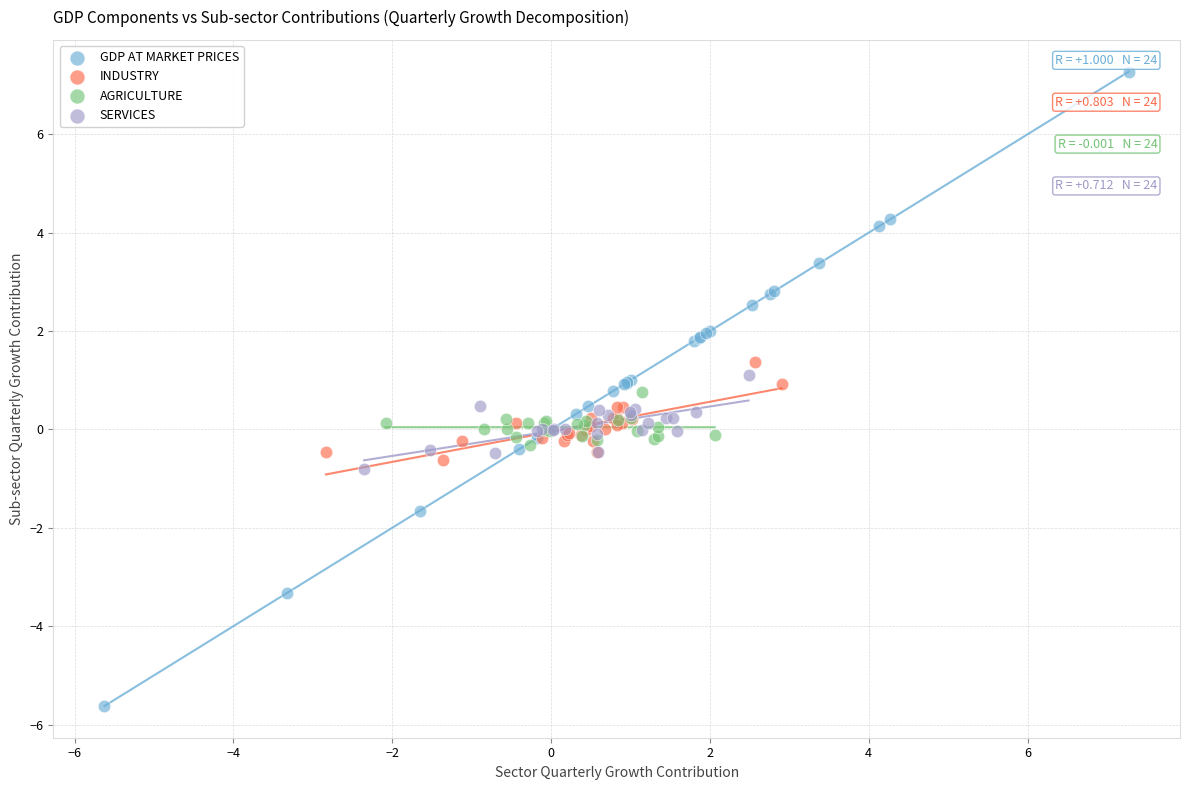

Which series contains the lowest Y value?

GDP AT MARKET PRICES